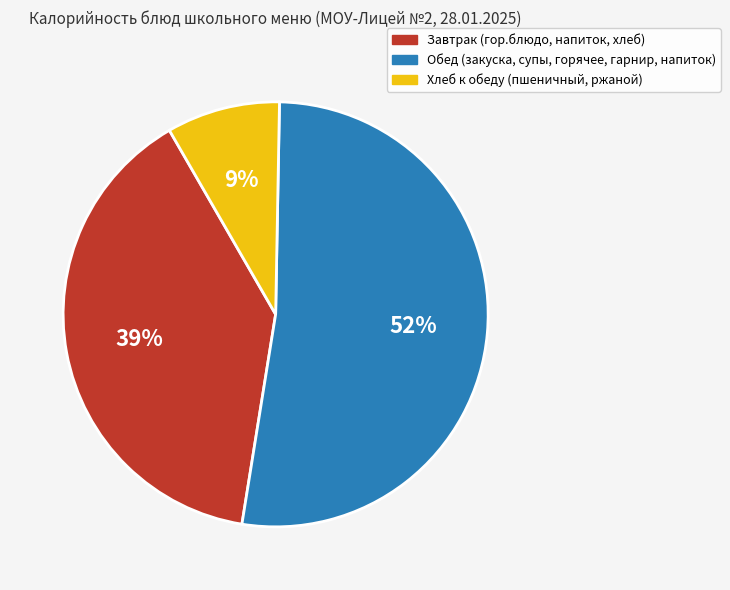

To the nearest percent, what is the average slice percentage?

33%